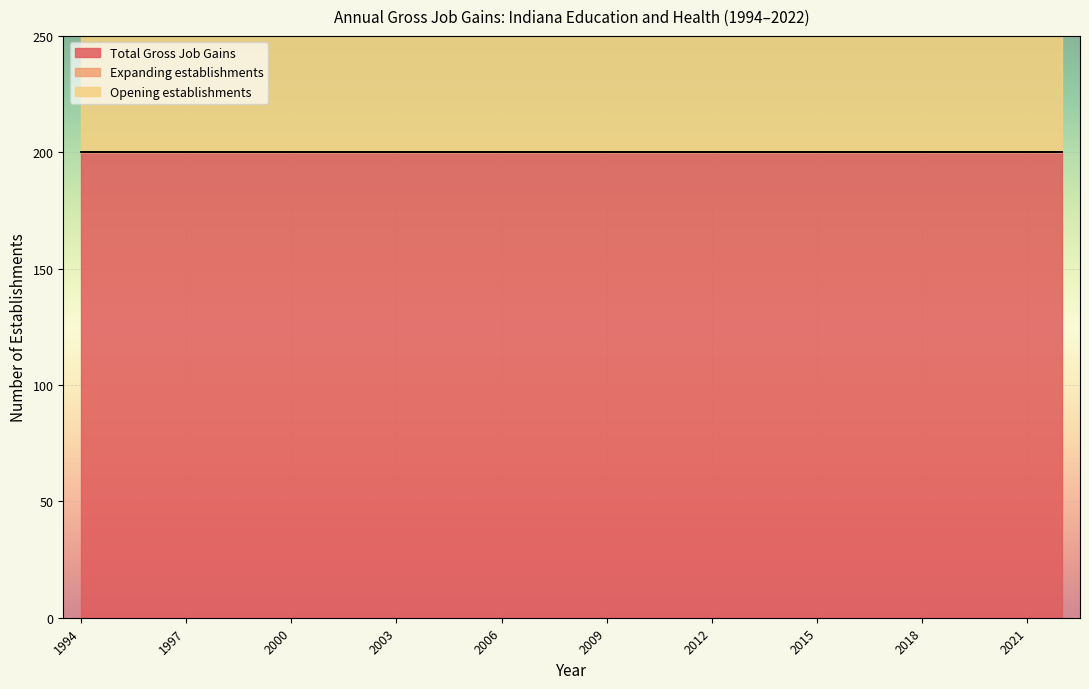

Which series has the largest range (max minus min)?

Total Gross Job Gains